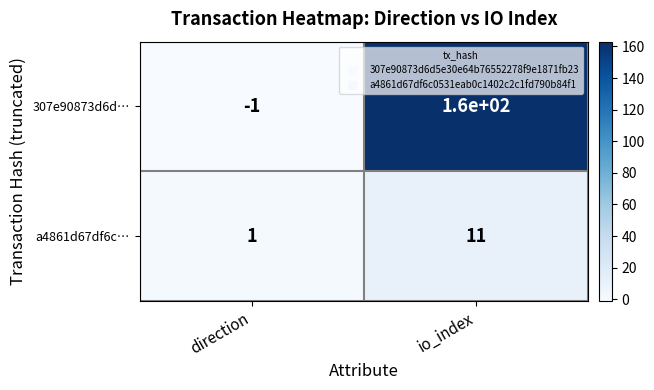

What is the difference between the a4861d67df6c… values at io_index and direction?

10